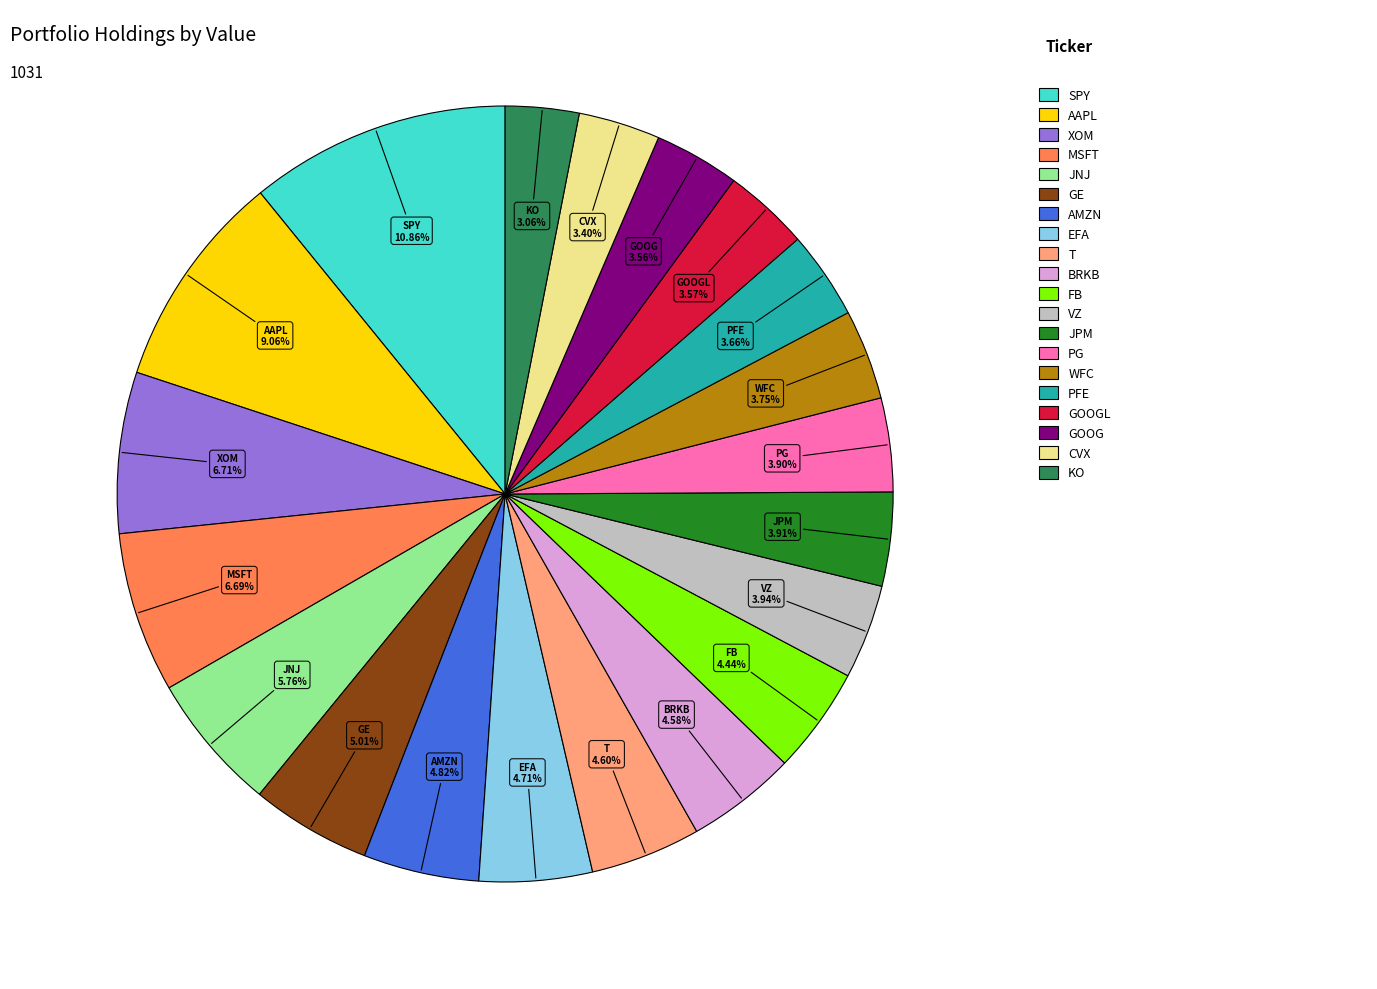

Is there any slice that represents more than half of the pie?

No